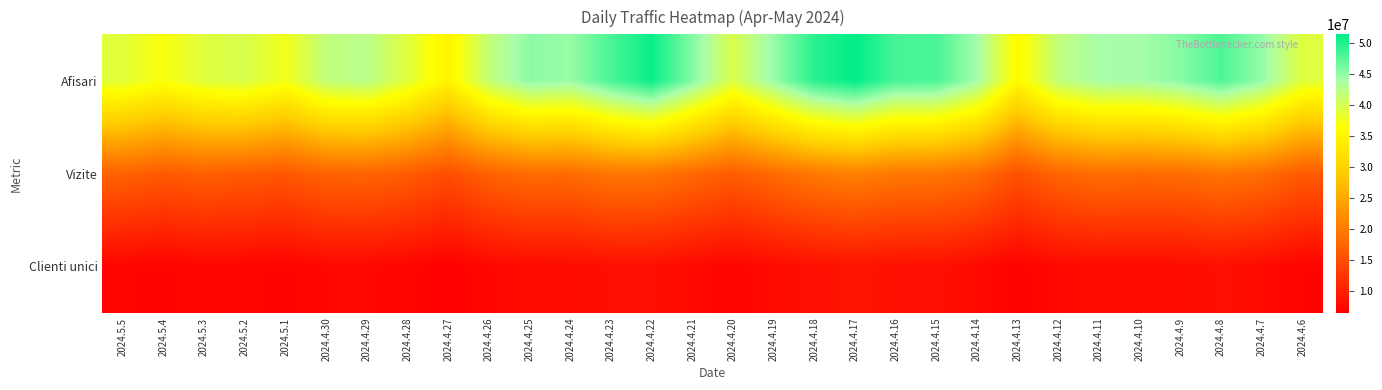

Rank the series at 2024.4.12 from lowest to highest value.

Clienti unici, Vizite, Afisari